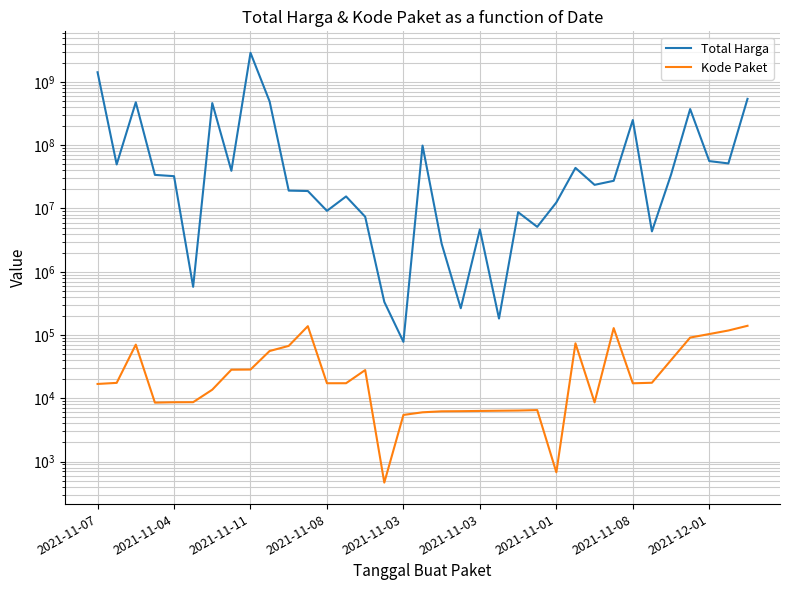

Is the value of Total Harga at 12 greater than the value of Kode Paket at 21?

Yes